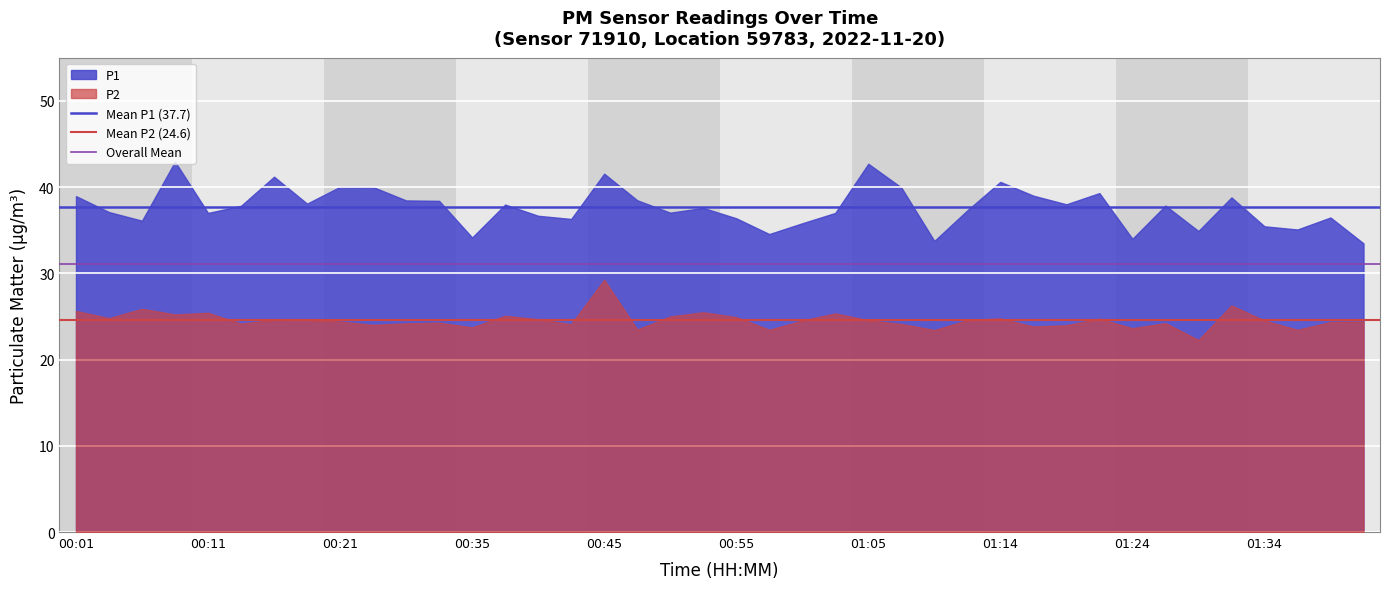

The value of Mean P1 (37.7) at 00:01 is 37.7. True or false?

True